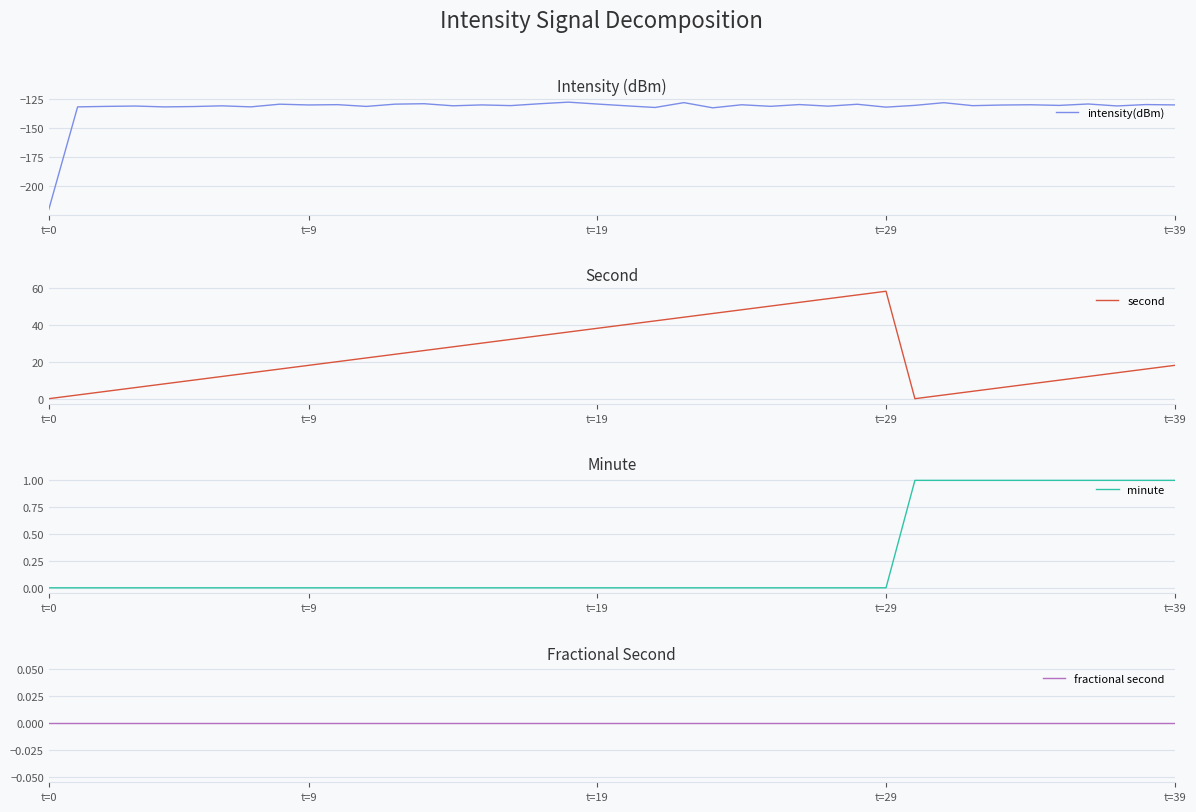

Read the intensity(dBm) value at 14.

-130.9